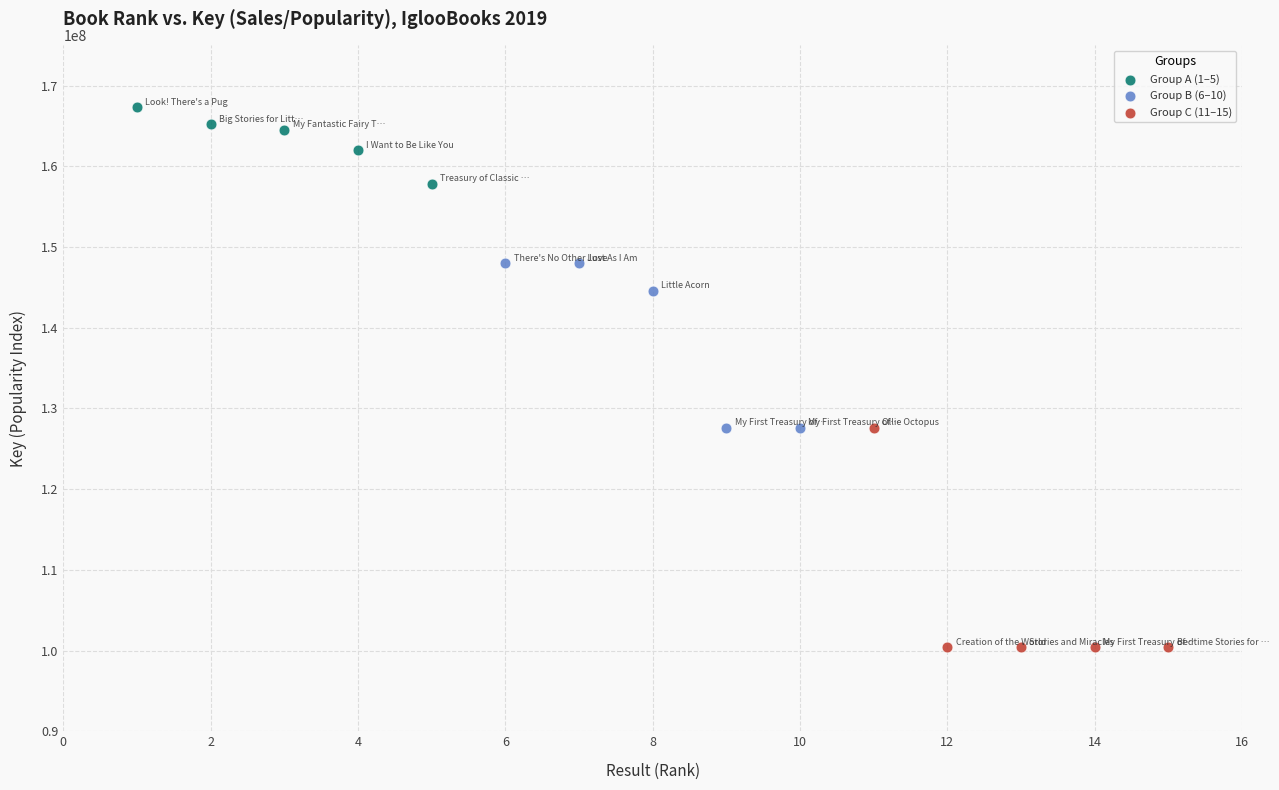

Which series reaches the maximum Y coordinate?

Group A (1–5)